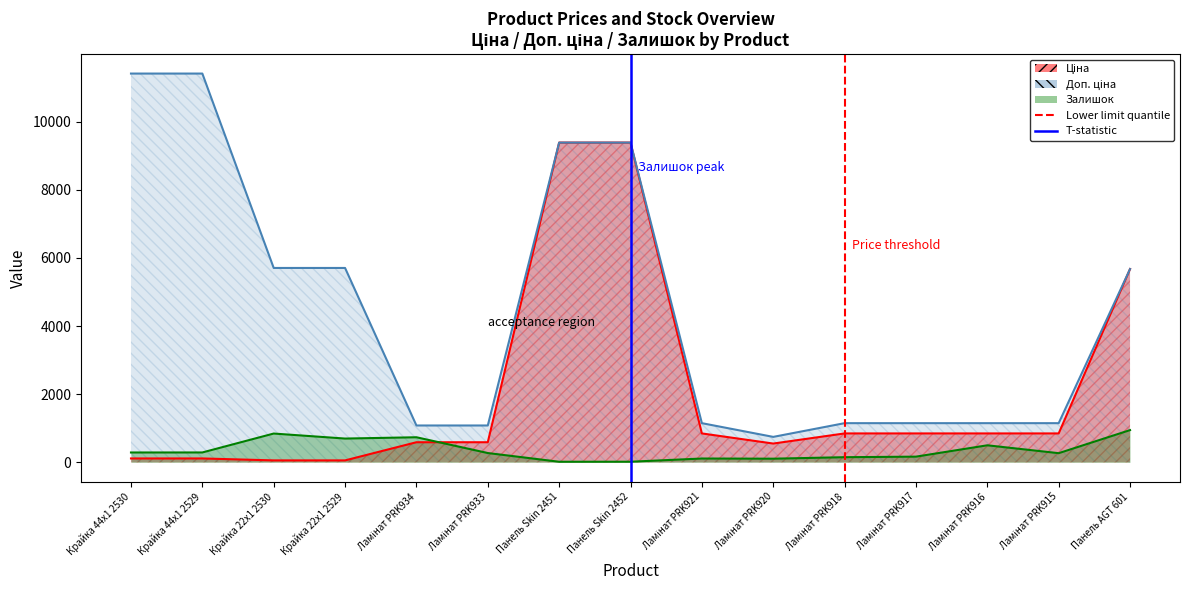

Which category has the highest value across all series?

Крайка 44x1 2529